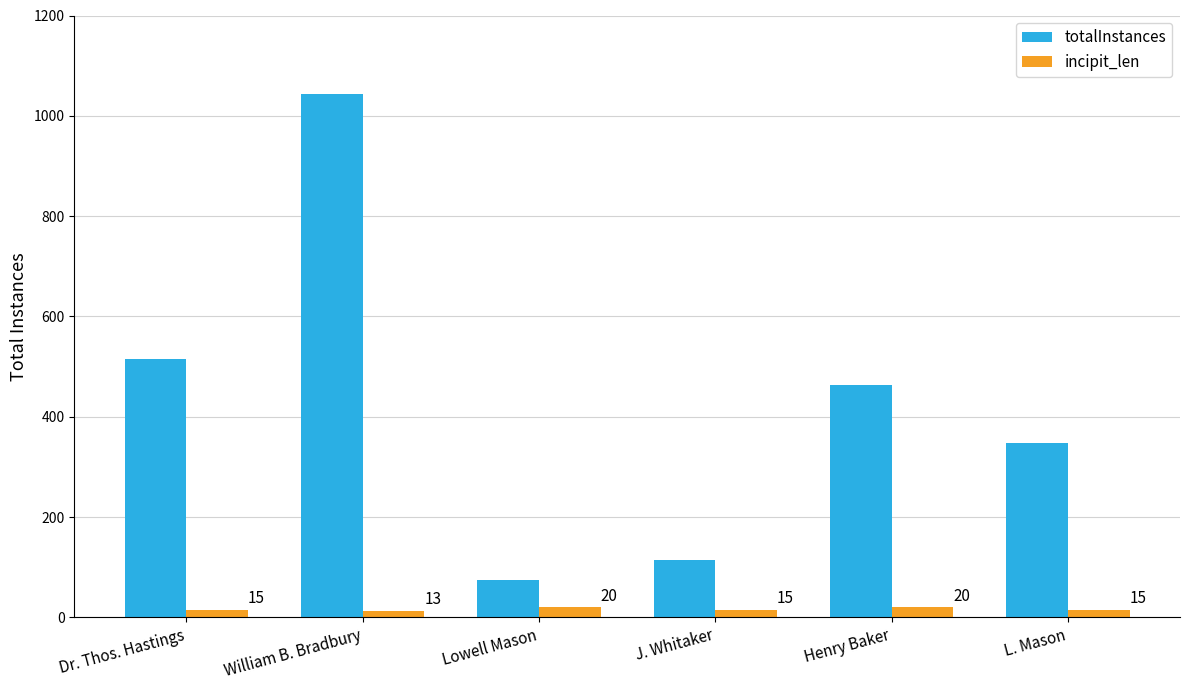

How many data points in incipit_len are less than 15?

1